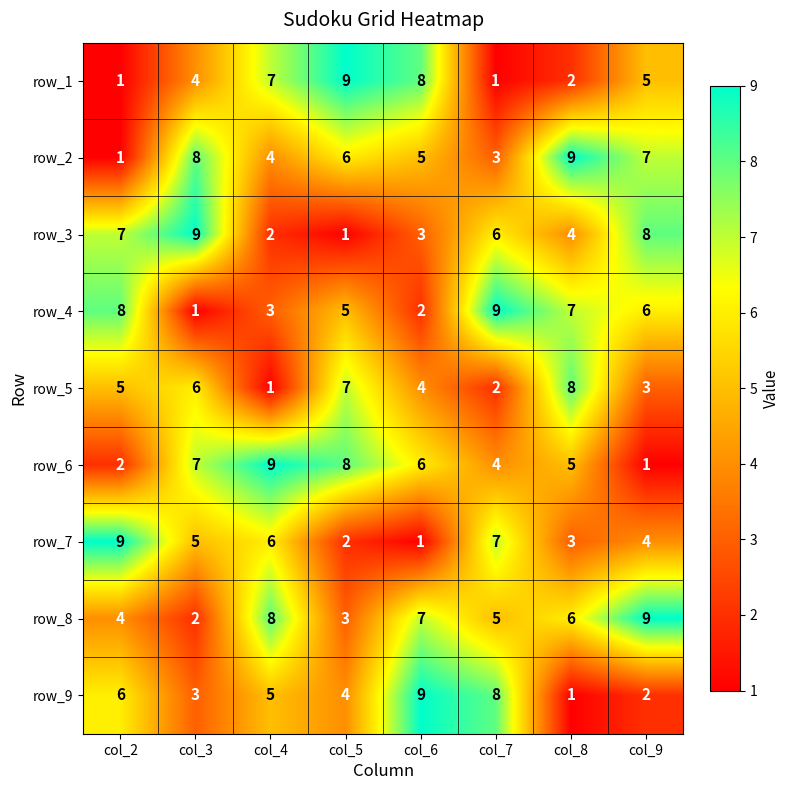

At how many categories does at least one series exceed 8?

8